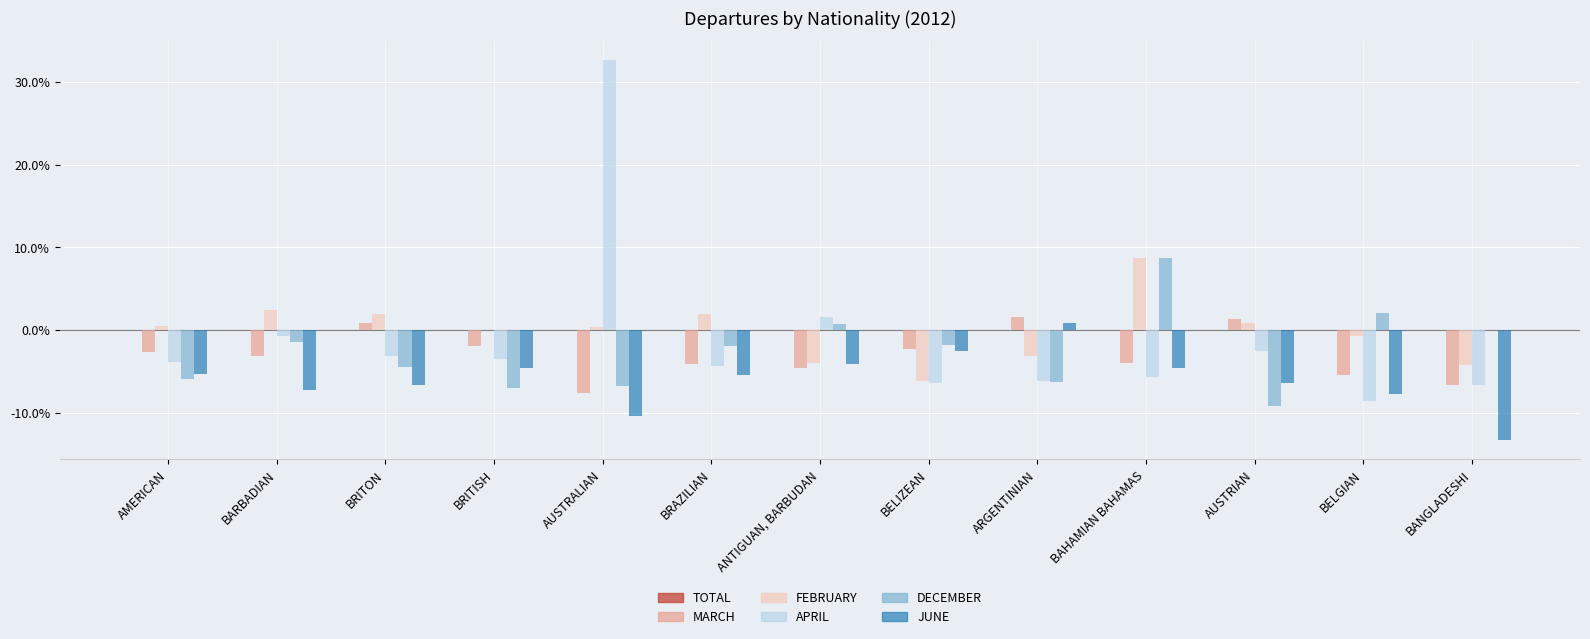

How many data points in FEBRUARY are above 0?

8